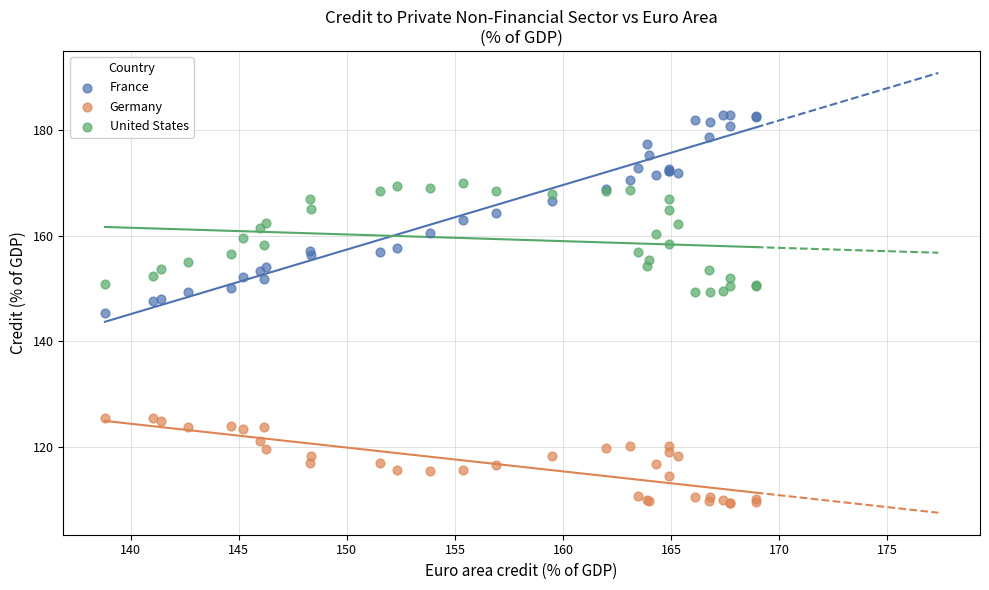

Which series contains the lowest Y value?

Germany